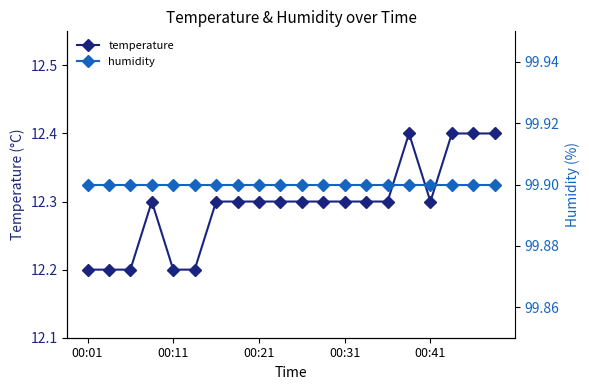

True or false: temperature has more than 0 points higher than both neighbors.

True